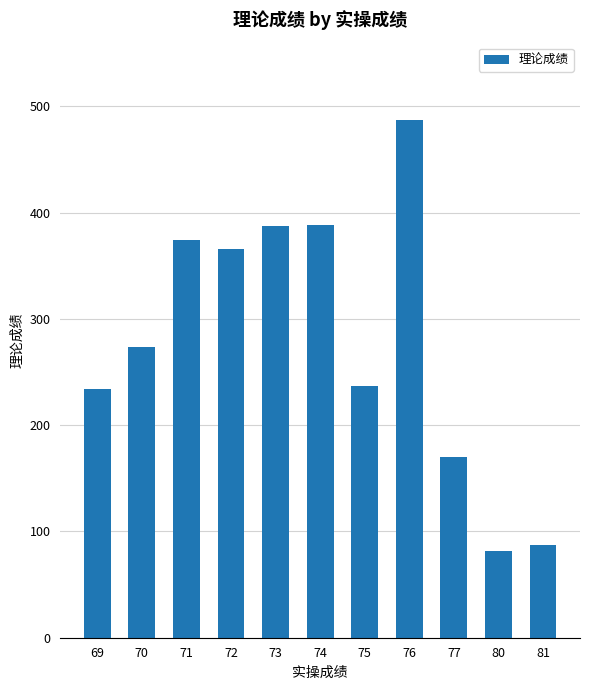

How many values exceed 273?

6